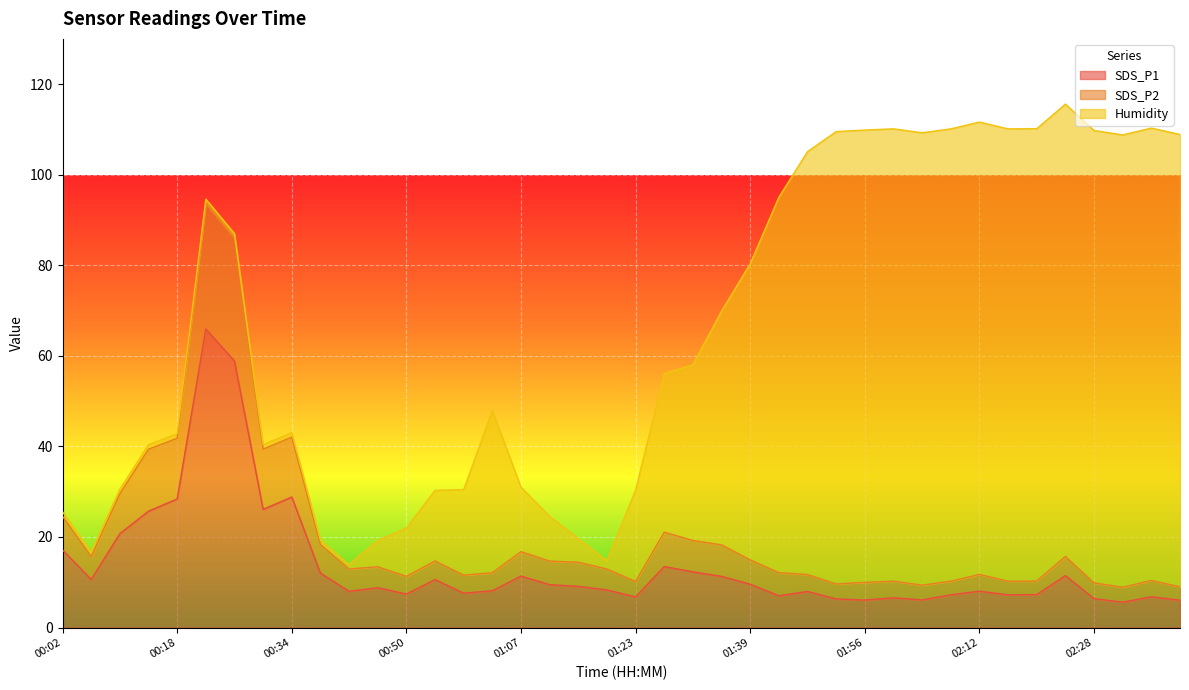

What is the lowest value of the SDS_P1 series?

5.6